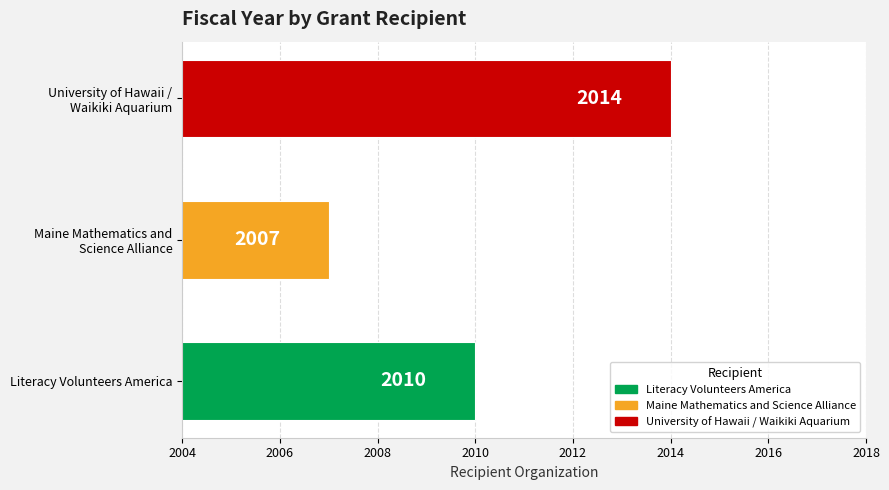

At which category does the chart reach its minimum across all series?

Maine Mathematics and
Science Alliance